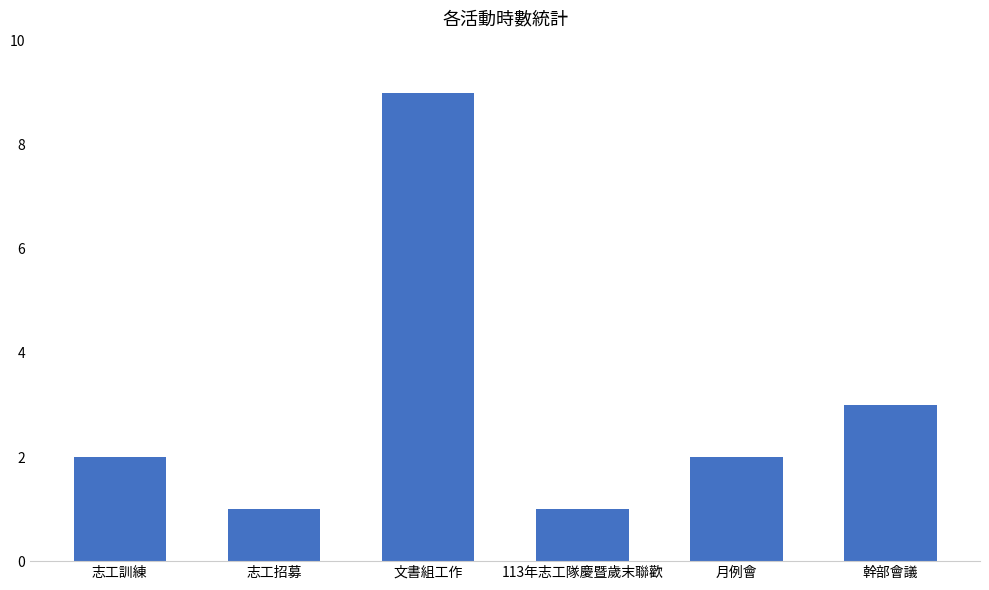

Approximately how many times larger is the value at 文書組工作 compared to 志工訓練?

4.5